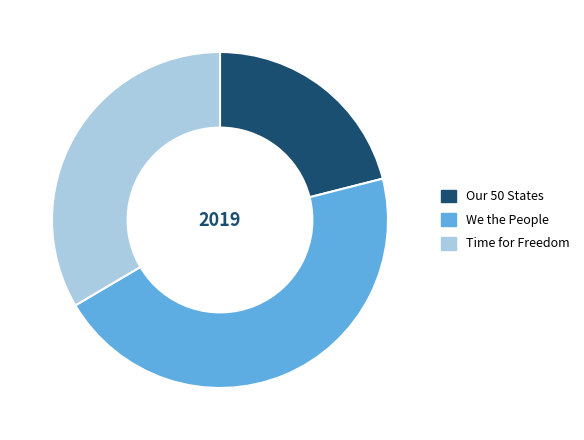

Which category has the smallest portion of the pie?

Our 50 States